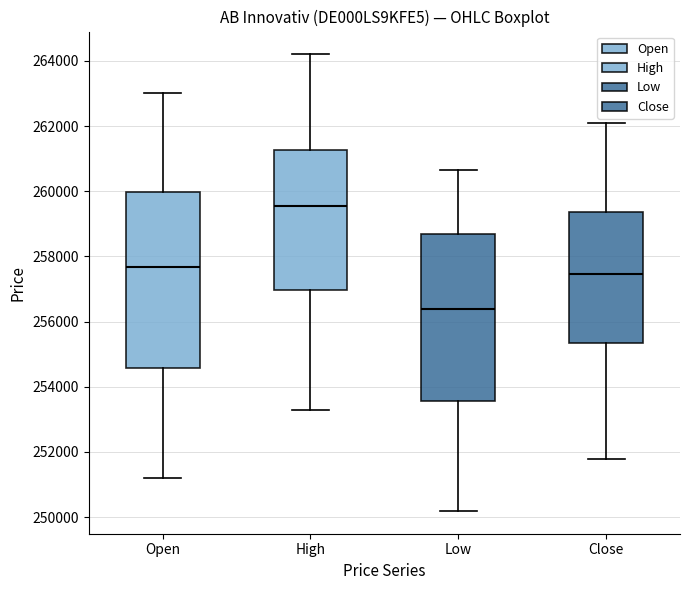

Reading left to right, transcribe this box plot: for each box, give where its median line is, the range the box spans, and where its two whiskers end, as read against the y-axis. The values are not printed on the chart, so give them approximately, as read against the axis.

Open: median 257600, box 254600 to 260000, whiskers 251200 to 263000
High: median 259600, box 257000 to 261200, whiskers 253200 to 264200
Low: median 256400, box 253600 to 258600, whiskers 250200 to 260600
Close: median 257400, box 255400 to 259400, whiskers 251800 to 262000